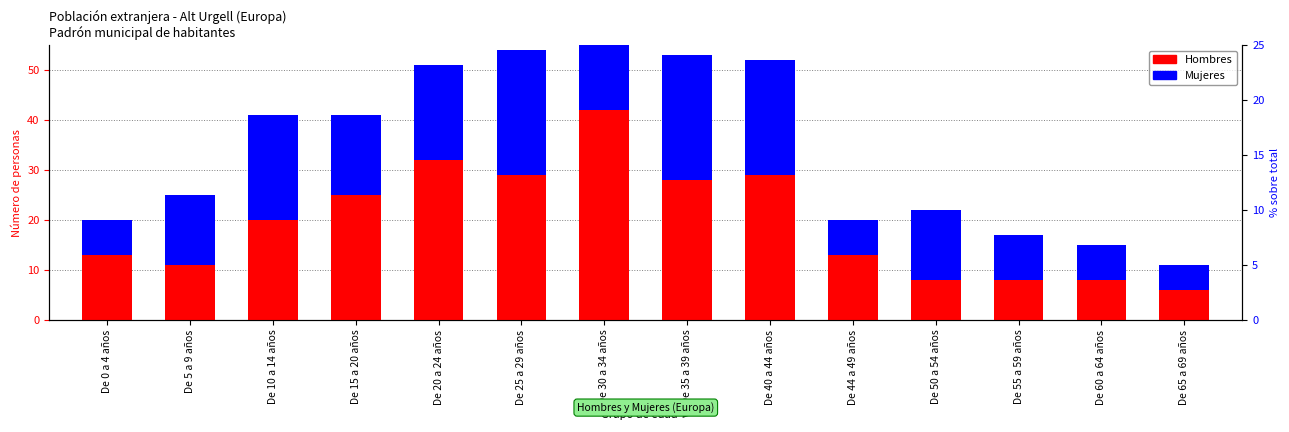

What is the value of the Hombres bar at the 7th from the left?

42